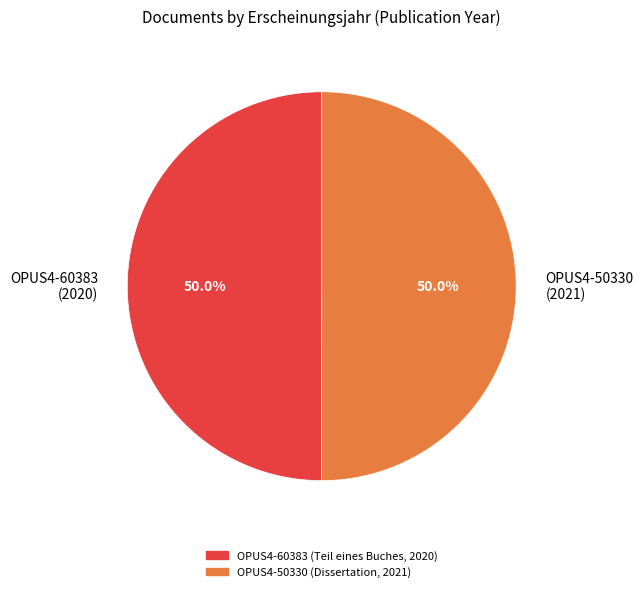

What is the ratio of the value at OPUS4-50330 (2021) to the value at OPUS4-60383 (2020)?

1.0